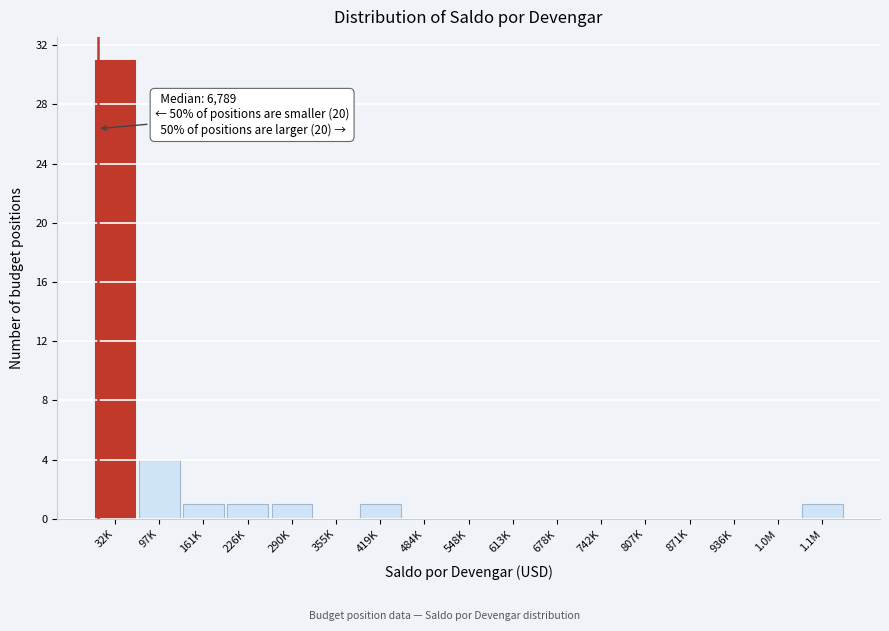

Reading left to right, list all the values displayed in this chart.

32K=31	97K=4	161K=1	226K=1	290K=1	355K=0	419K=1	484K=0	548K=0	613K=0	678K=0	742K=0	807K=0	871K=0	936K=0	1.0M=0	1.1M=1